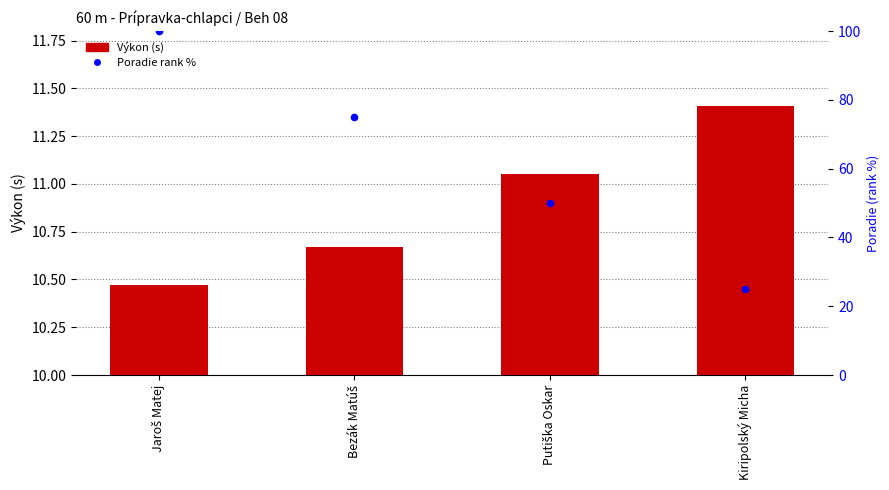

Is the value of Výkon at Bezák Matúš greater than the value of Poradie % at Putiška Oskar?

No